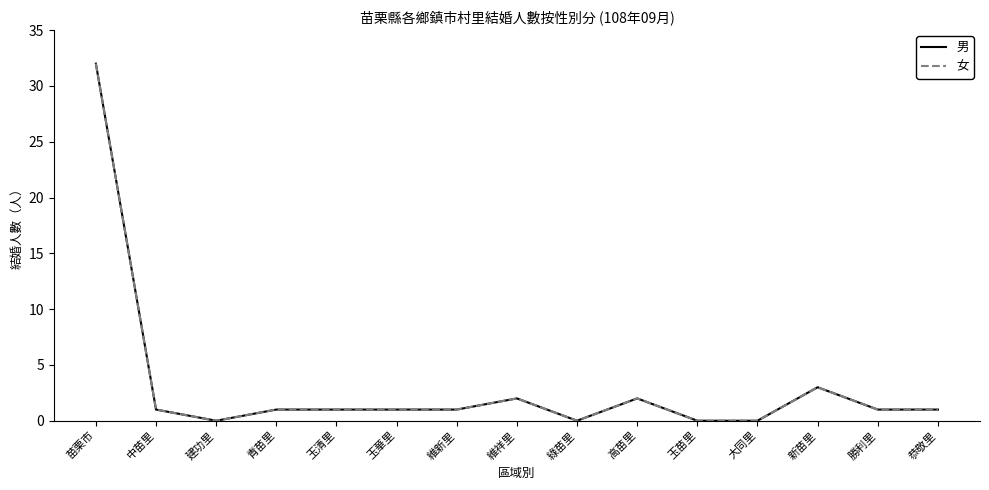

True or false: 男 and 女 cross at least once.

False